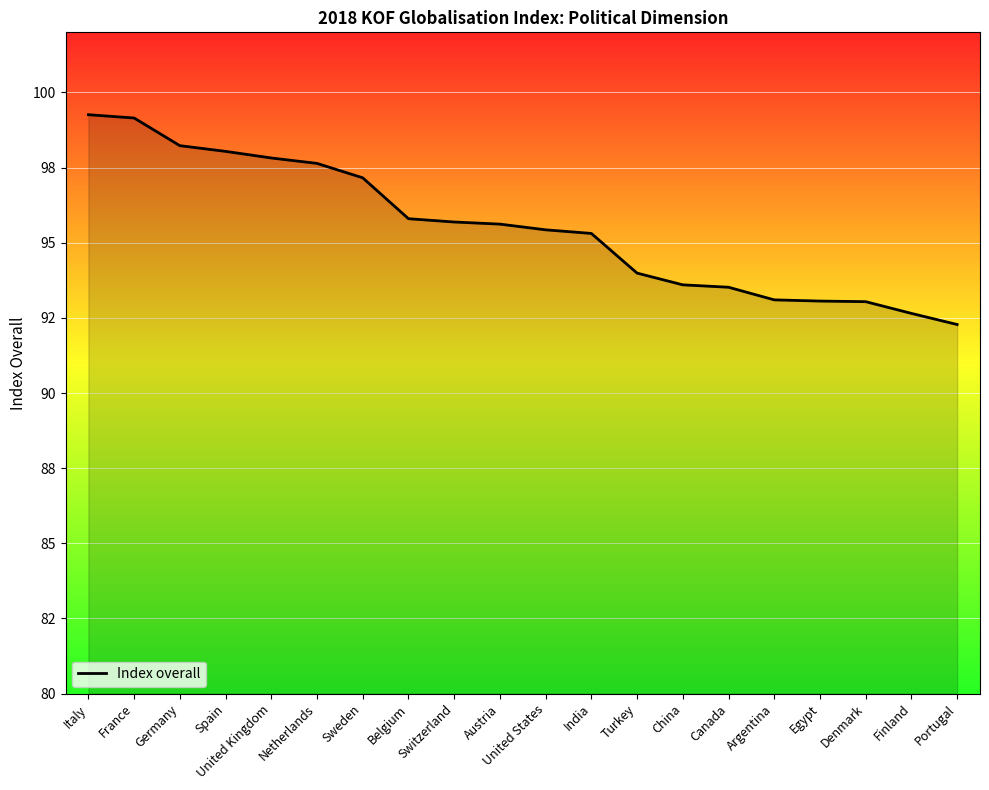

What is the label of the 11th point from the left?

United States